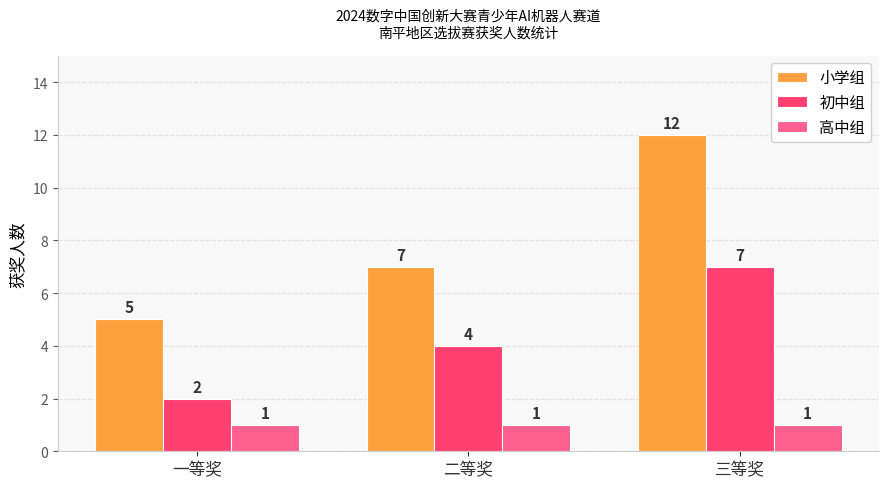

Reading left to right, extract all data points from this chart.

小学组: 5	7	12
初中组: 2	4	7
高中组: 1	1	1